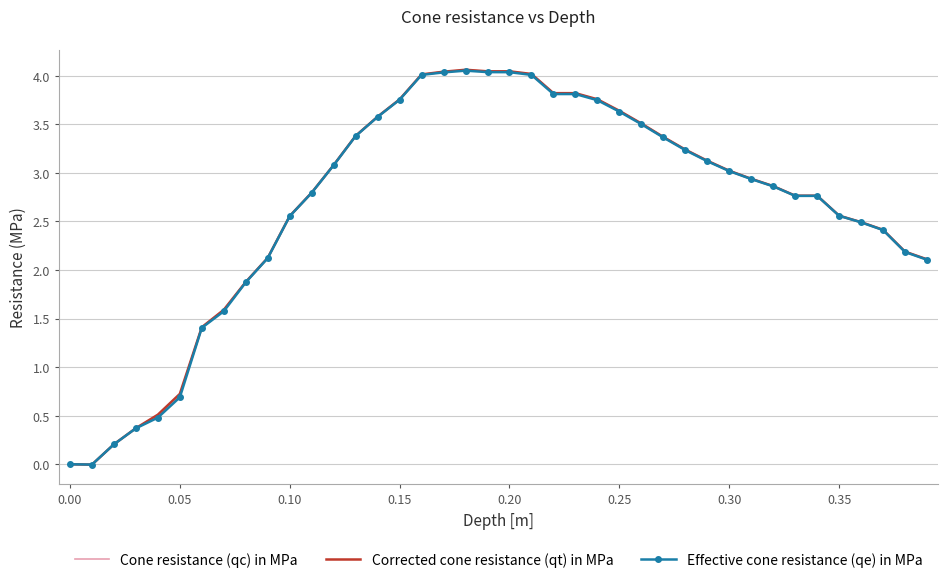

Rank the series by their average value, from highest to lowest.

Corrected cone resistance (qt) in MPa, Cone resistance (qc) in MPa, Effective cone resistance (qe) in MPa